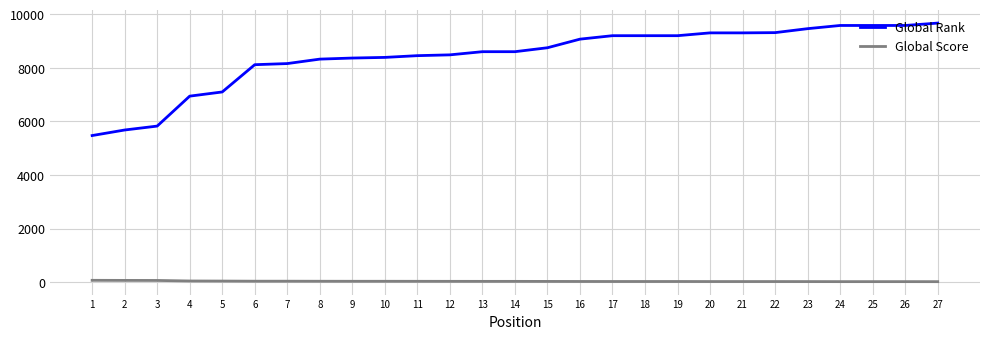

List the series in order of their peak value, highest first.

Global Rank, Global Score